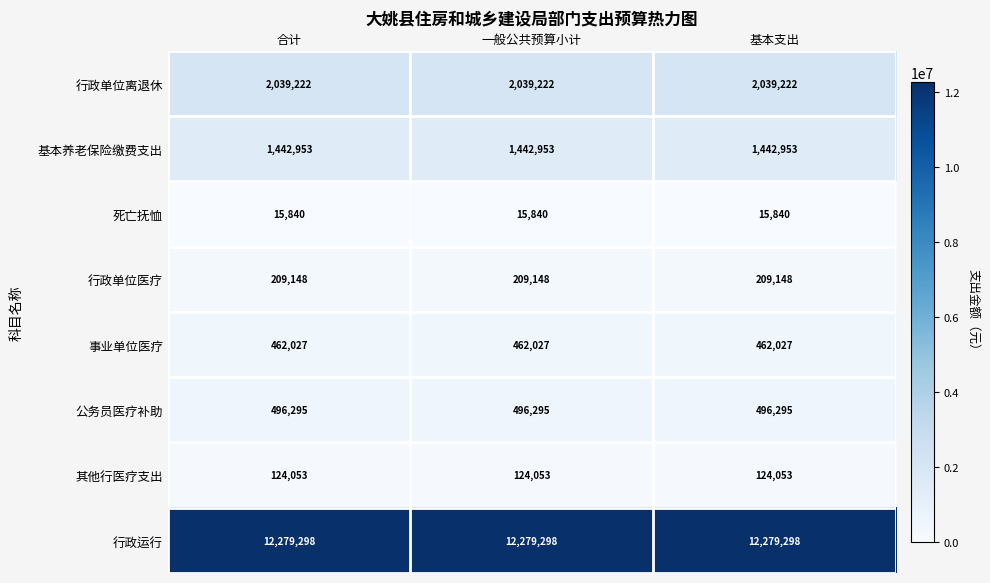

How many data points does each series have?

3